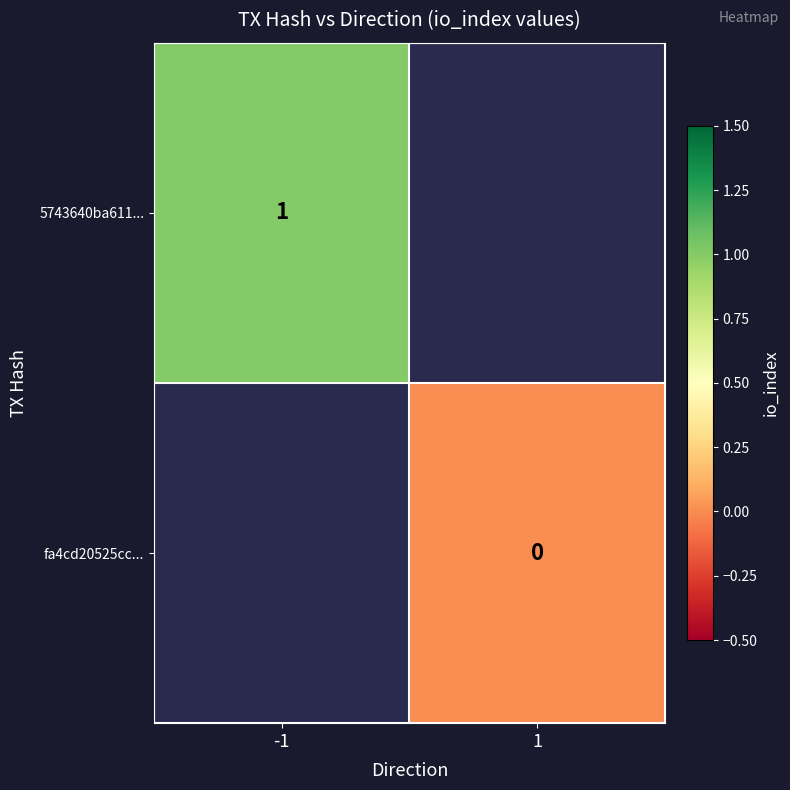

At how many categories does at least one series exceed 0?

1